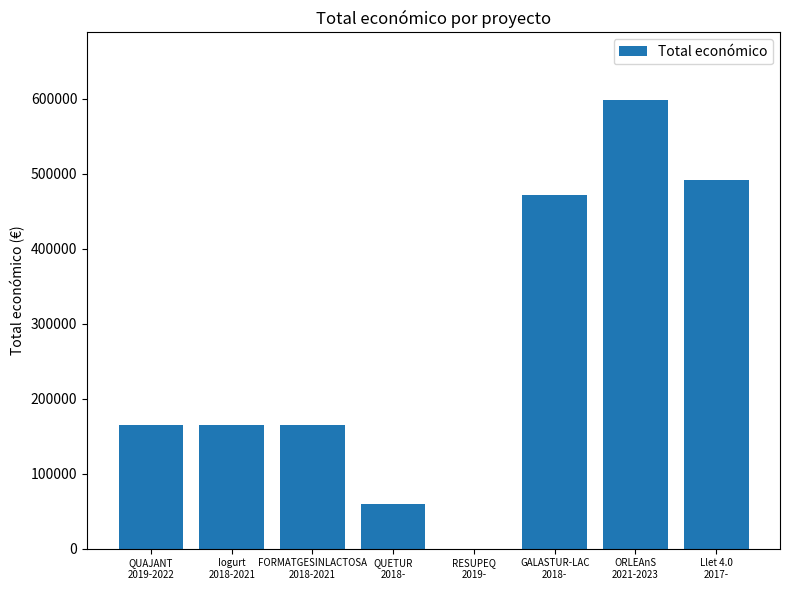

Read the value at Llet 4.0
2017-.

491483